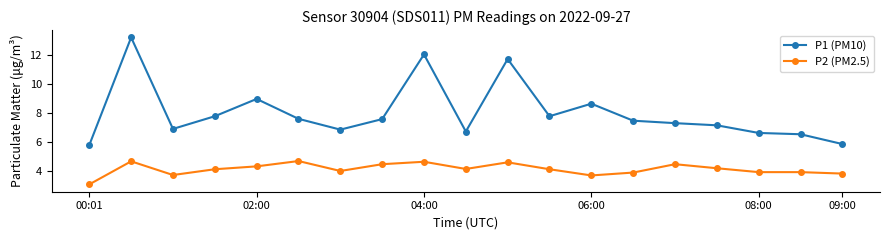

How many data points in P1 (PM10) are less than 7?

7